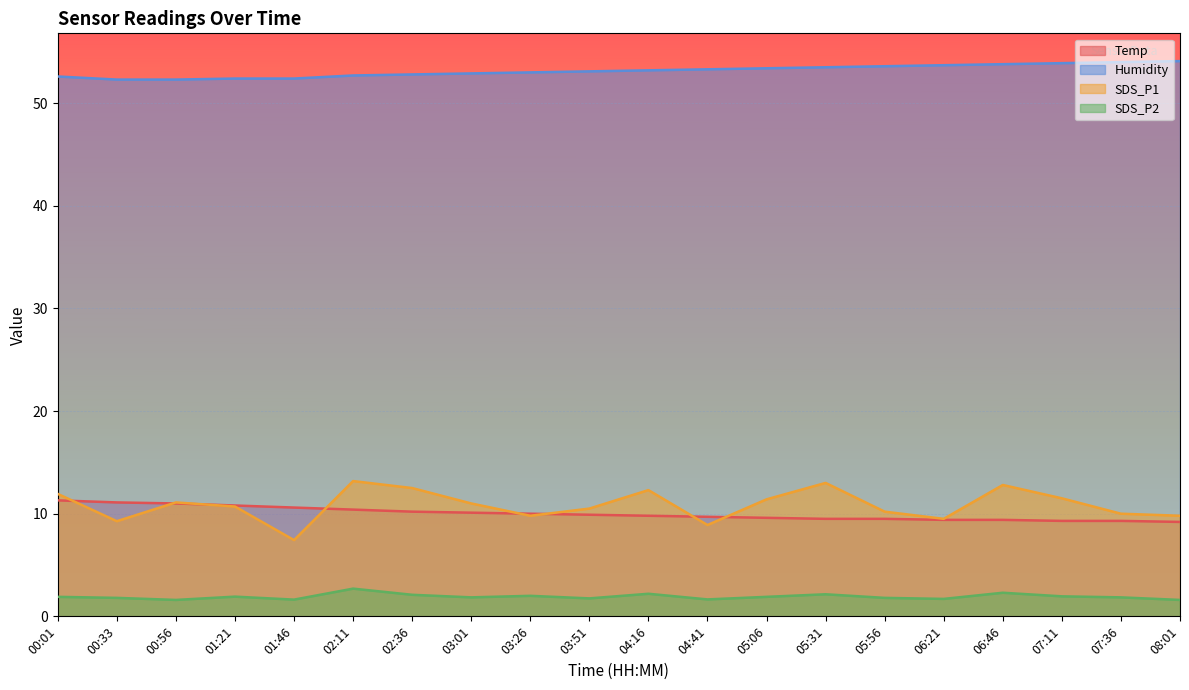

List the labels in order of Temp value, smallest first.

08:01, 07:11, 07:36, 06:21, 06:46, 05:31, 05:56, 05:06, 04:41, 04:16, 03:51, 03:26, 03:01, 02:36, 02:11, 01:46, 01:21, 00:56, 00:33, 00:01